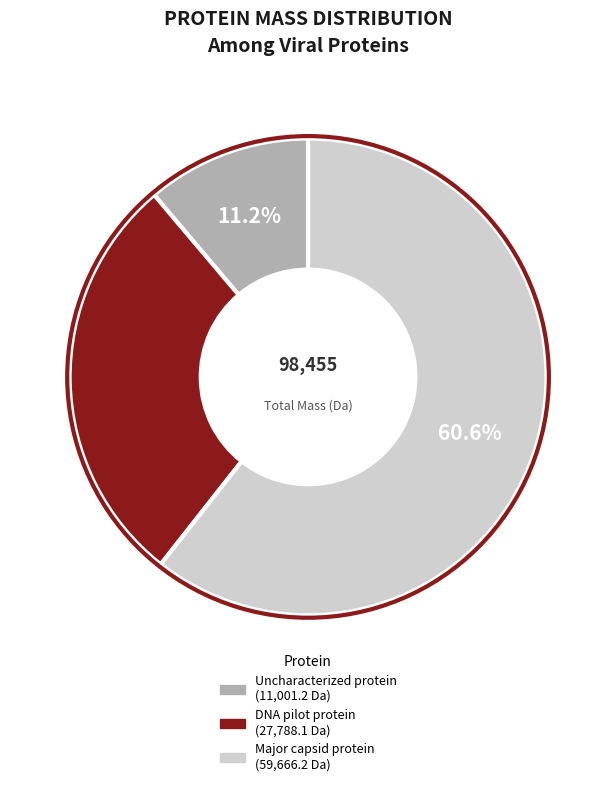

Is there a majority slice in this chart?

Yes